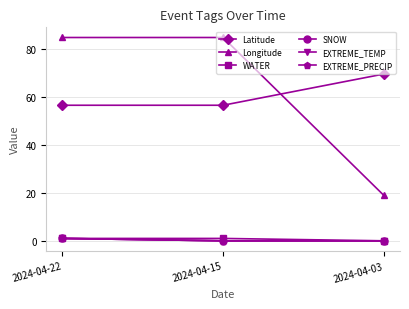

What is the value of the SNOW point at the 1st from the left?

1.0